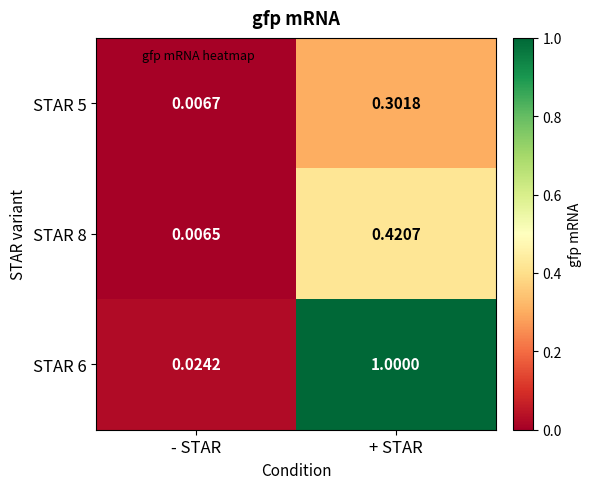

Where is STAR 5 nearest to the value 0?

- STAR